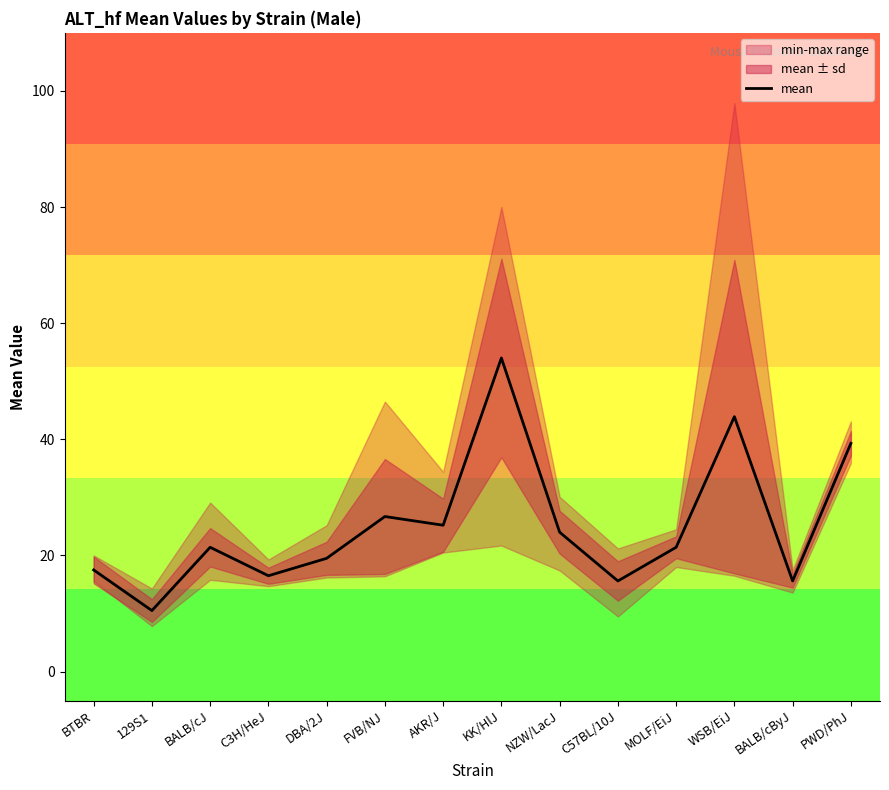

How many lines are shown in the chart?

1